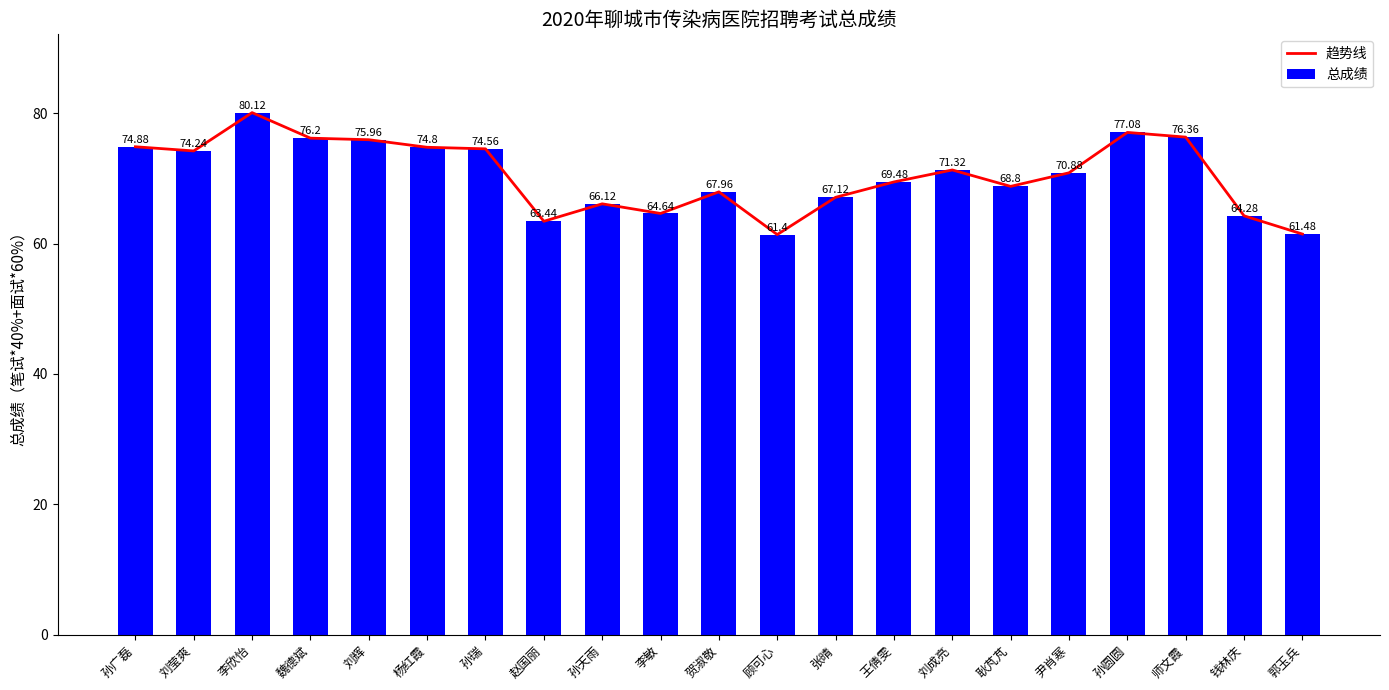

Reading left to right, extract all data points from this chart.

趋势线: 74.9	74.2	80.1	76.2	76.0	74.8	74.6	63.4	66.1	64.6	68.0	61.4	67.1	69.5	71.3	68.8	70.9	77.1	76.4	64.3	61.5
总成绩: 74.9	74.2	80.1	76.2	76.0	74.8	74.6	63.4	66.1	64.6	68.0	61.4	67.1	69.5	71.3	68.8	70.9	77.1	76.4	64.3	61.5